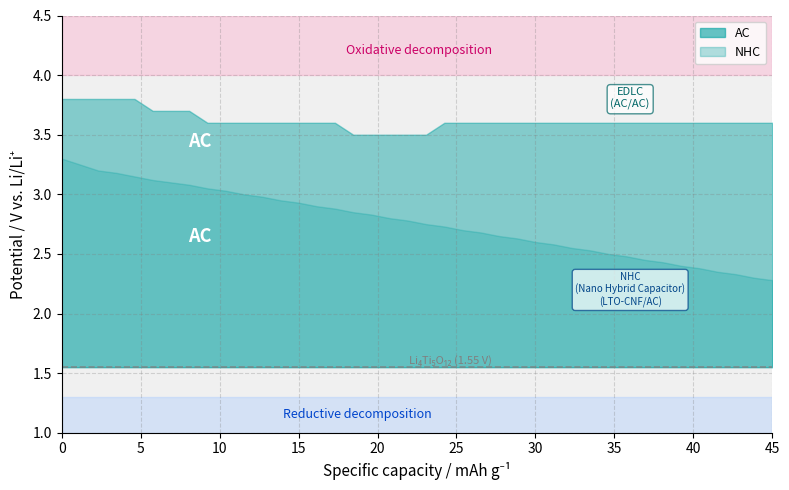

What is the difference between the NHC values at 9 and 21?

0.3